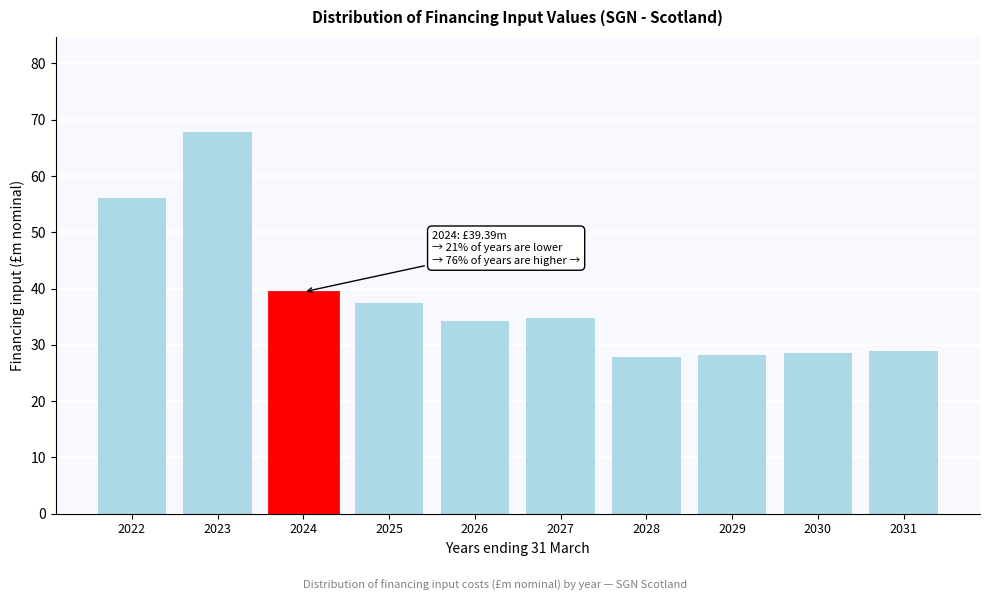

What is the difference between the maximum and second lowest values?

39.6